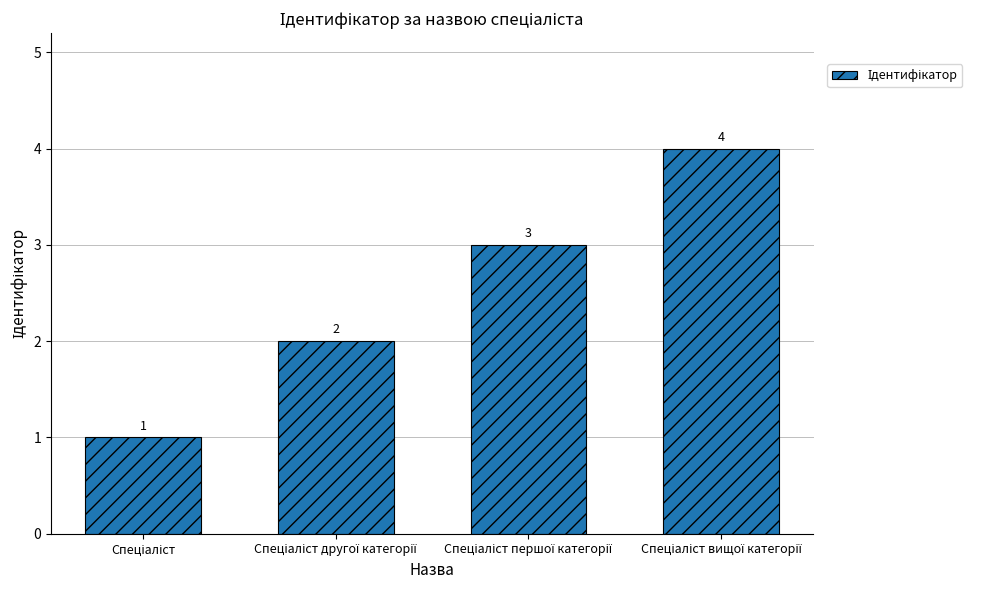

Are the bars horizontal?

No